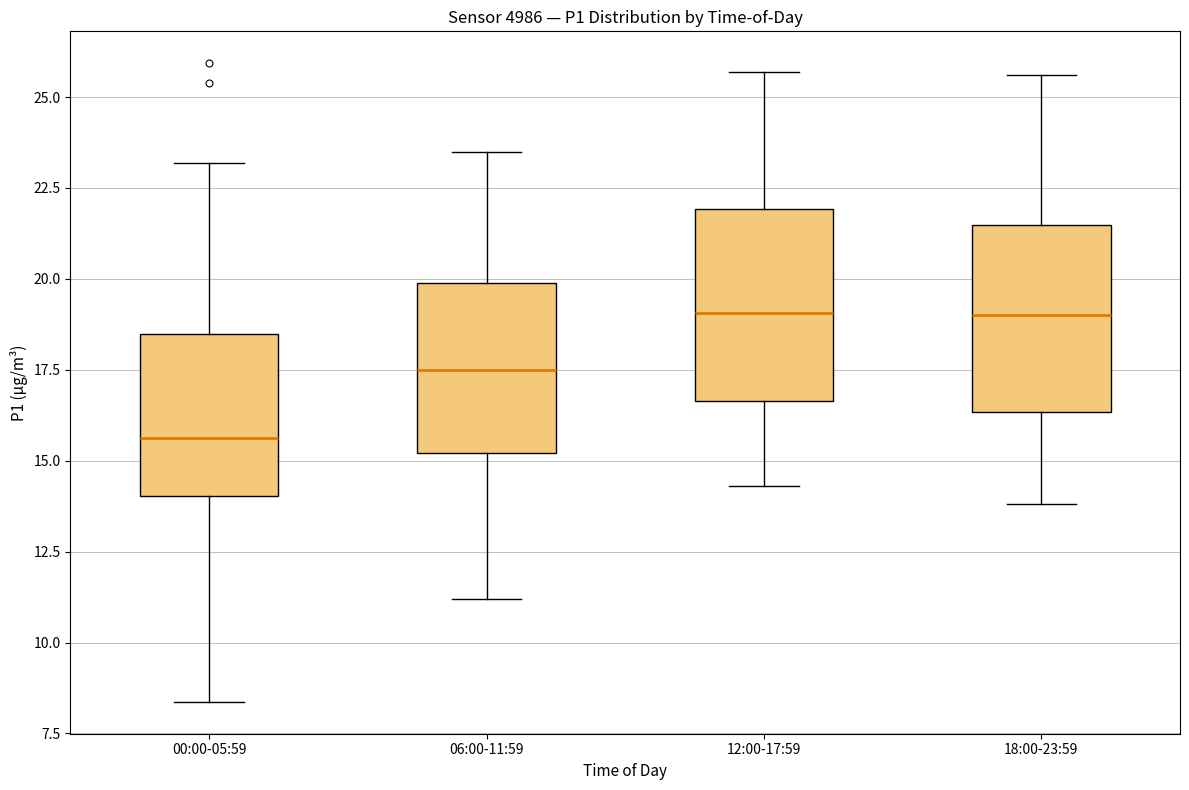

Reading left to right, transcribe this box plot: for each box, give where its median line is, the range the box spans, and where its two whiskers end, as read against the y-axis. The values are not printed on the chart, so give them approximately, as read against the axis.

00:00-05:59: median 15.5, box 14.0 to 18.5, whiskers 8.5 to 23.0
06:00-11:59: median 17.5, box 15.0 to 20.0, whiskers 11.0 to 23.5
12:00-17:59: median 19.0, box 16.5 to 22.0, whiskers 14.5 to 25.5
18:00-23:59: median 19.0, box 16.5 to 21.5, whiskers 14.0 to 25.5